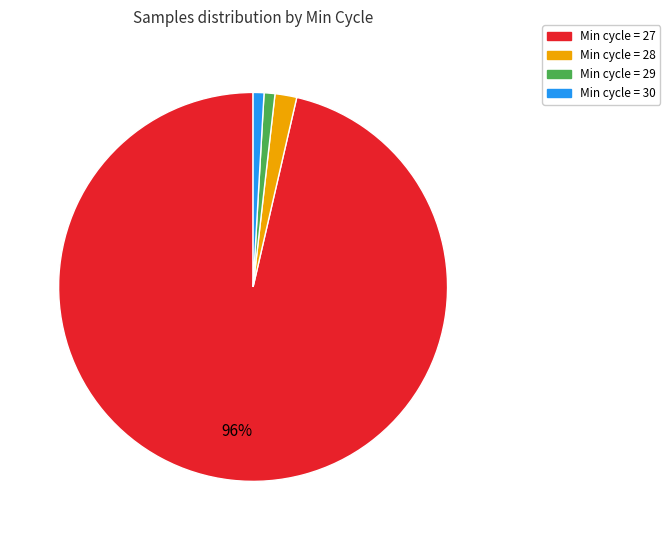

To the nearest percent, what is the average slice percentage?

25%